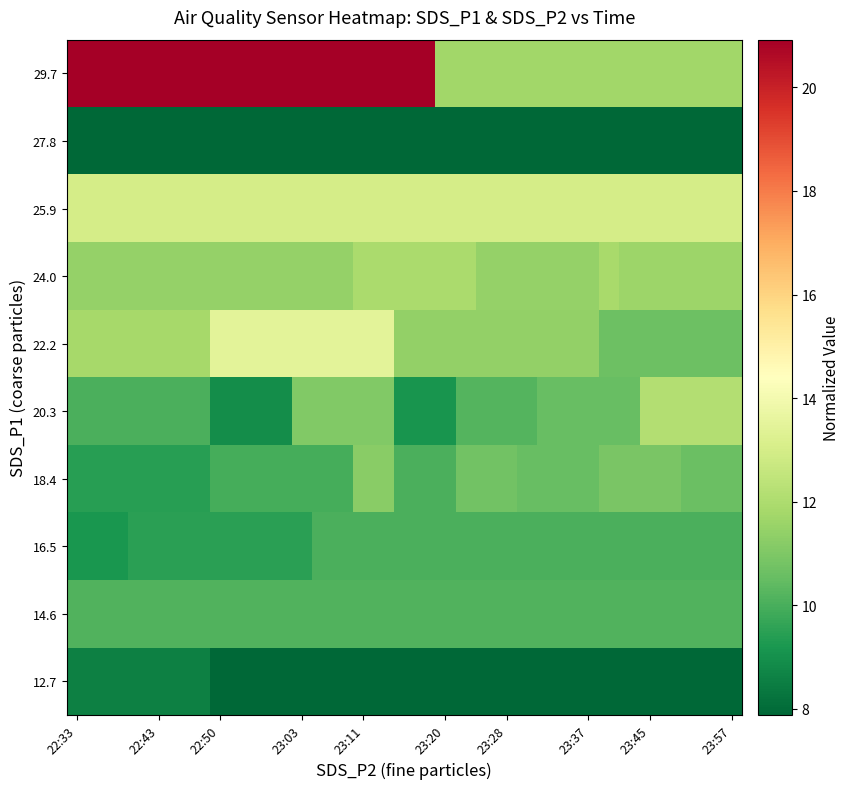

What is the minimum value shown in the chart?

7.9